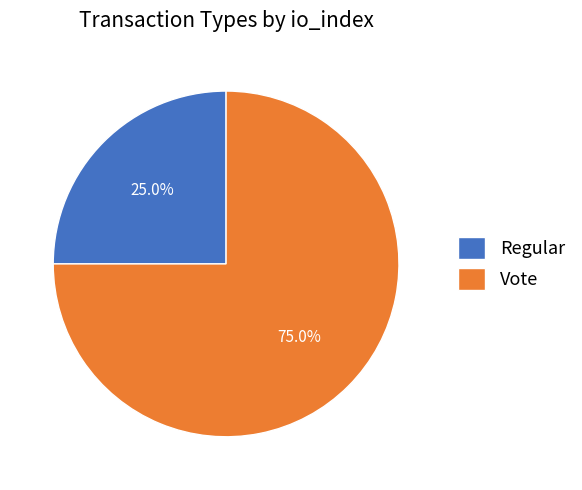

To the nearest percent, what portion does Vote represent?

75%